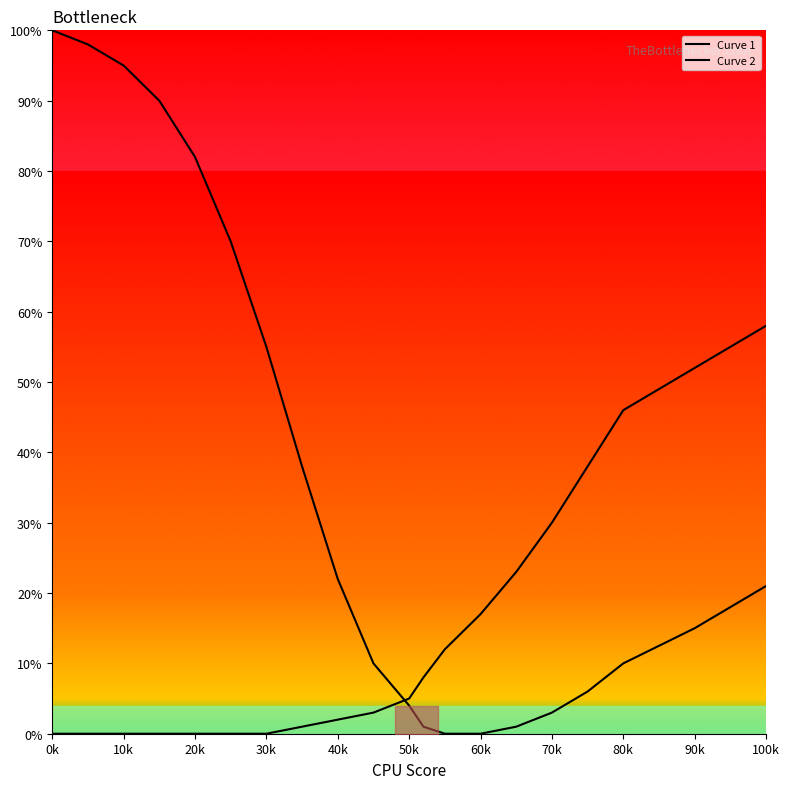

What is the sum of all Curve 2 values?

295